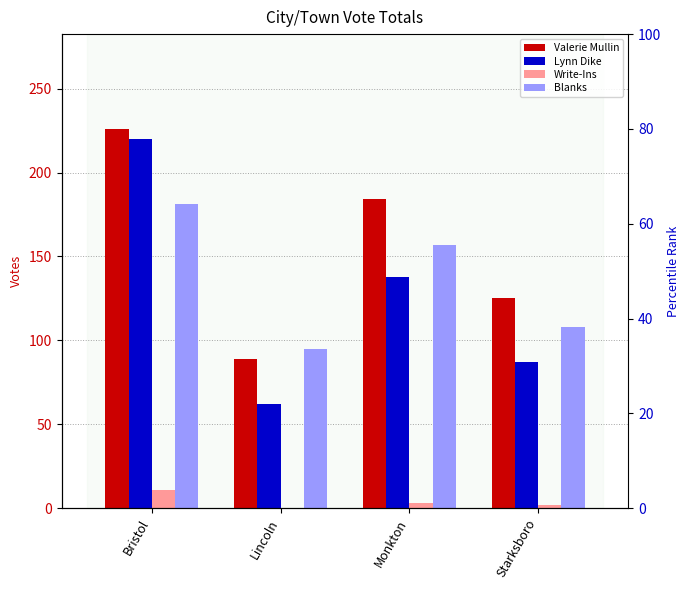

The Valerie Mullin series shows 125 at Starksboro. True or false?

True